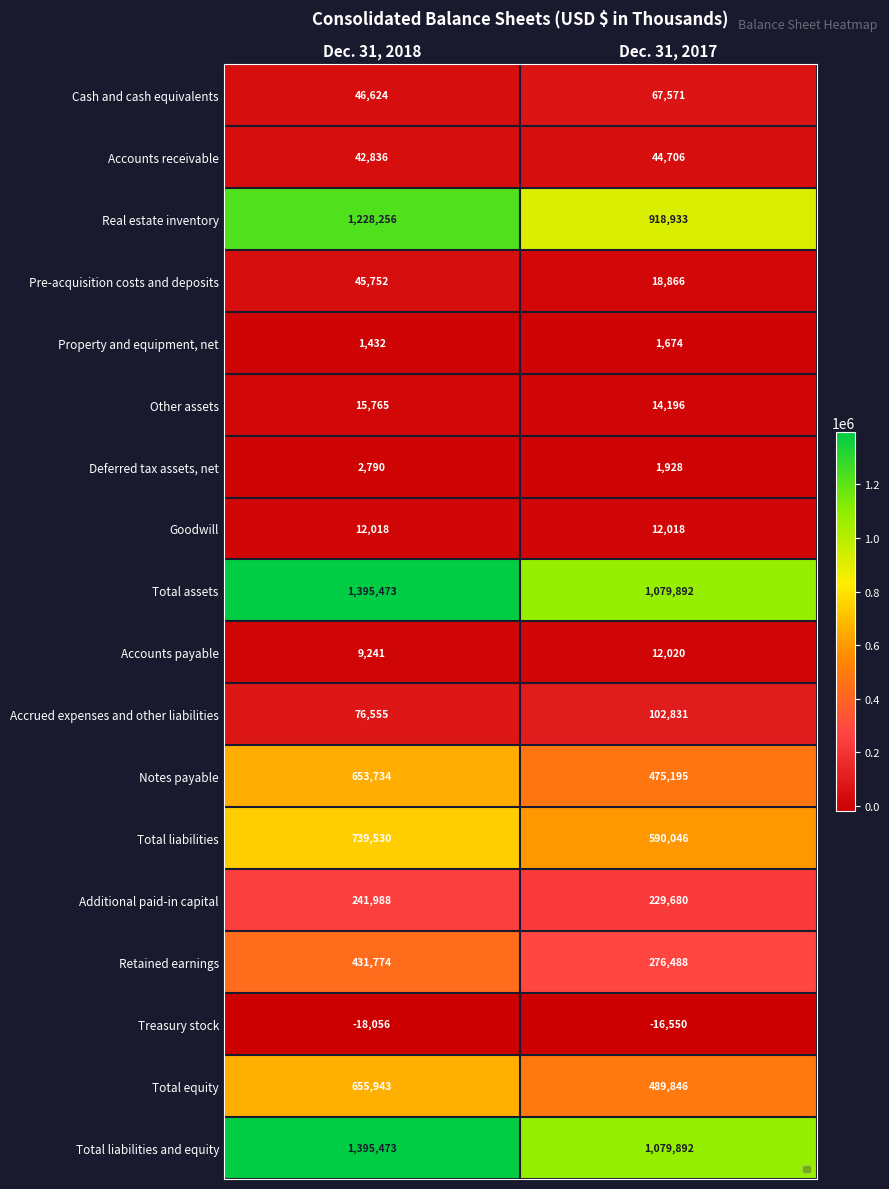

Which category has the lowest value in the Accounts receivable series?

Dec. 31, 2018